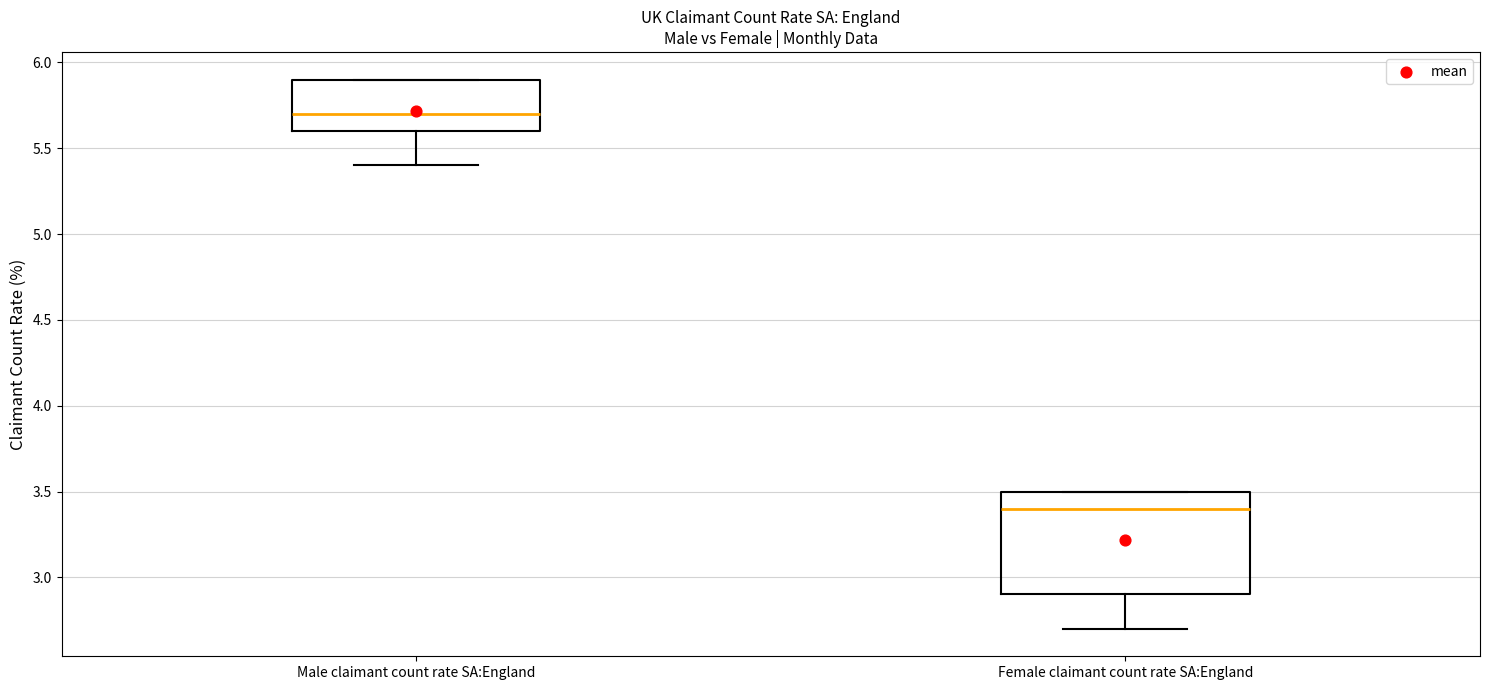

Reading left to right, read every box against the y-axis: the position of its median line, the range the box covers, and the ends of its whiskers. The values are not printed on the chart, so give them approximately, as read against the axis.

Male claimant count rate SA:England: median 5.7, box 5.6 to 5.9, whiskers 5.4 to 5.9
Female claimant count rate SA:England: median 3.4, box 2.9 to 3.5, whiskers 2.7 to 3.5